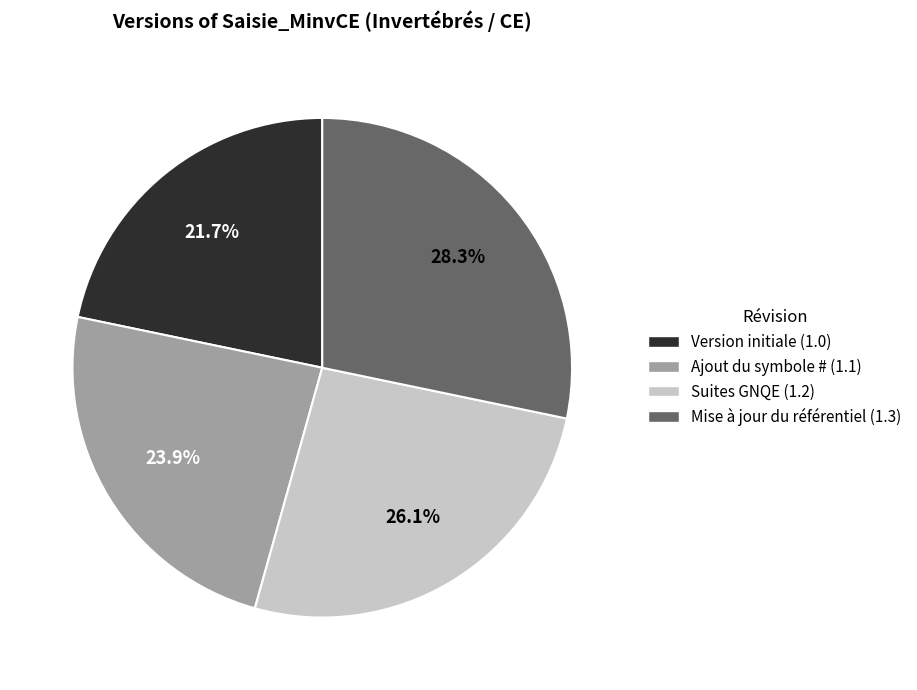

What is the largest slice in the pie chart?

Mise à jour du référentiel